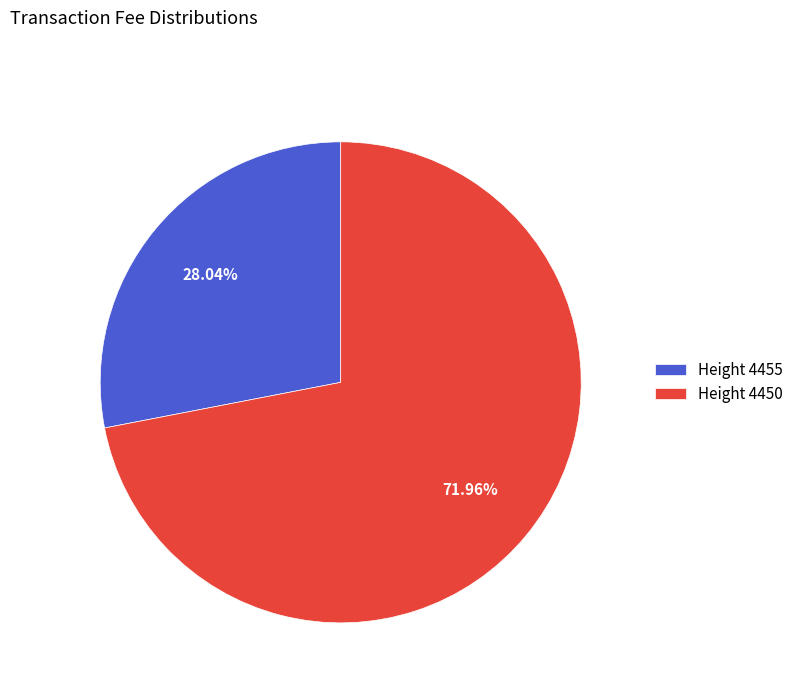

Approximately how many times larger is the value at Height 4455 compared to Height 4450?

0.4